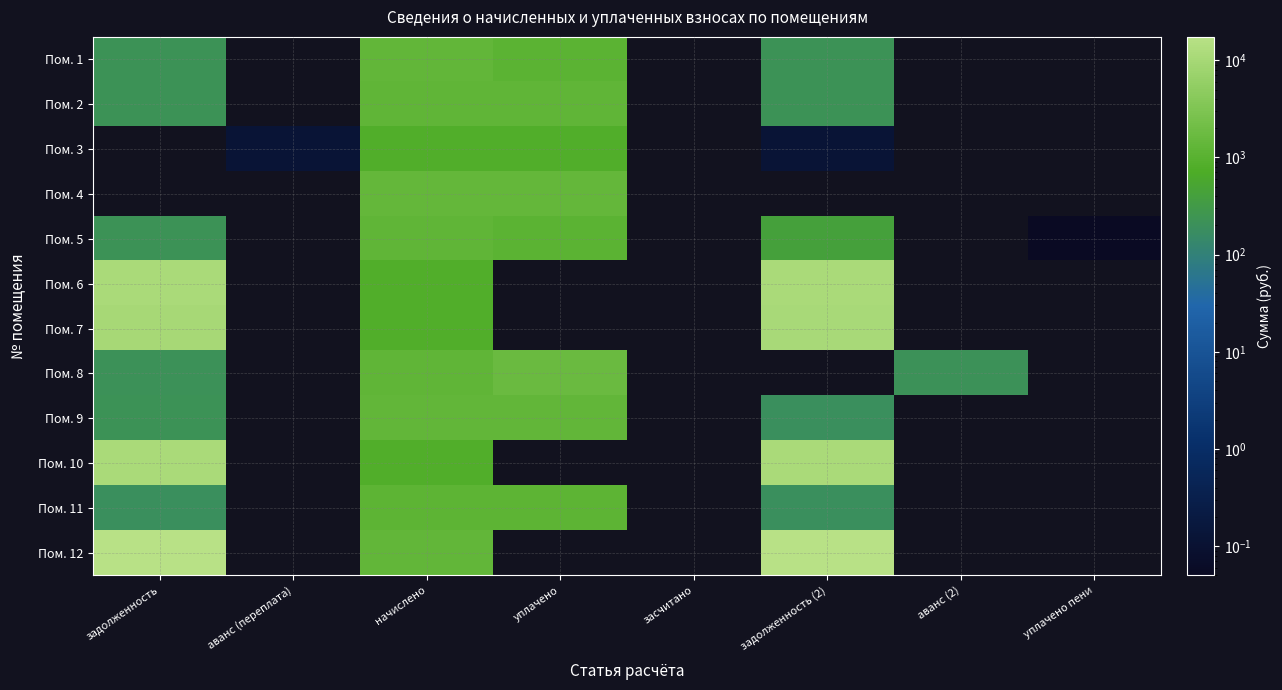

True or false: Пом. 10 has a value of 11240.0 at задолженность.

True